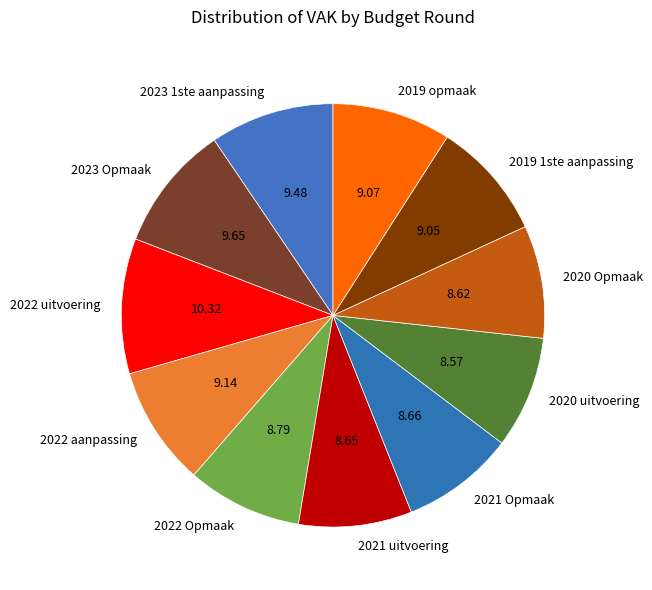

Combined, do 2023 1ste aanpassing and 2023 Opmaak account for over 50%?

No